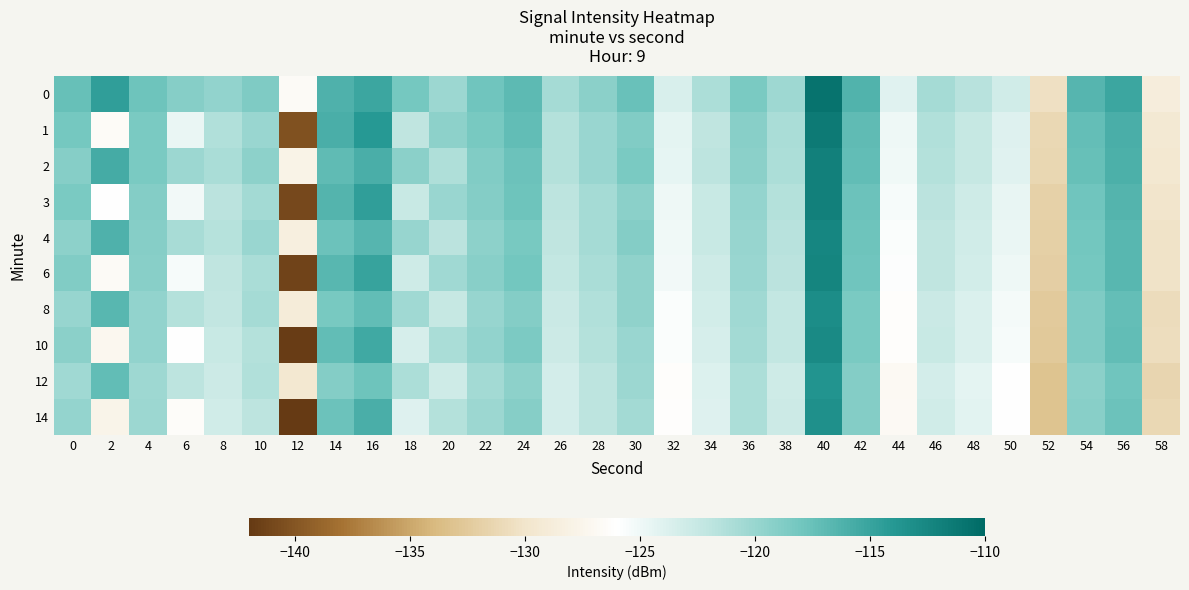

Reading left to right, extract all data points from this chart.

0: 0=-117.4	2=-114.5	4=-117.8	6=-119.1	8=-119.7	10=-118.7	12=-126.7	14=-116.2	16=-115.1	18=-118.2	20=-120.1	22=-118.0	24=-116.9	26=-120.7	28=-119.3	30=-117.5	32=-123.6	34=-121.1	36=-118.5	38=-120.3	40=-110.8	42=-116.4	44=-124.1	46=-120.7	48=-121.6	50=-123.1	52=-130.5	54=-116.6	56=-115.2	58=-128.6
1: 0=-118.2	2=-126.6	4=-118.4	6=-124.7	8=-121.3	10=-120.1	12=-140.3	14=-115.9	16=-114.0	18=-122.0	20=-119.5	22=-118.3	24=-117.2	26=-121.5	28=-120.1	30=-118.8	32=-124.3	34=-122.1	36=-119.2	38=-121.0	40=-111.5	42=-117.1	44=-125.0	46=-121.3	48=-122.4	50=-124.0	52=-131.2	54=-117.3	56=-115.9	58=-129.4
2: 0=-119.1	2=-115.7	4=-118.5	6=-120.2	8=-121.0	10=-119.5	12=-127.8	14=-117.1	16=-116.0	18=-119.3	20=-121.2	22=-118.8	24=-117.7	26=-121.5	28=-120.1	30=-118.4	32=-124.5	34=-122.0	36=-119.3	38=-121.1	40=-111.9	42=-117.2	44=-125.1	46=-121.5	48=-122.5	50=-124.1	52=-131.3	54=-117.5	56=-116.1	58=-129.6
3: 0=-118.5	2=-126.1	4=-118.9	6=-125.2	8=-121.8	10=-120.6	12=-141.0	14=-116.4	16=-114.6	18=-122.6	20=-120.1	22=-118.9	24=-117.8	26=-122.0	28=-120.7	30=-119.3	32=-124.9	34=-122.6	36=-119.8	38=-121.5	40=-112.0	42=-117.7	44=-125.5	46=-121.8	48=-122.9	50=-124.6	52=-131.8	54=-117.9	56=-116.4	58=-129.9
4: 0=-119.5	2=-116.2	4=-119.1	6=-120.8	8=-121.6	10=-120.1	12=-128.4	14=-117.7	16=-116.6	18=-119.9	20=-121.8	22=-119.4	24=-118.3	26=-122.1	28=-120.7	30=-119.0	32=-125.1	34=-122.6	36=-119.9	38=-121.7	40=-112.5	42=-117.8	44=-125.7	46=-122.1	48=-123.1	50=-124.7	52=-131.9	54=-118.1	56=-116.7	58=-130.2
6: 0=-118.8	2=-126.7	4=-119.2	6=-125.5	8=-122.1	10=-120.9	12=-141.3	14=-116.7	16=-114.9	18=-122.9	20=-120.4	22=-119.2	24=-118.1	26=-122.3	28=-121.0	30=-119.6	32=-125.2	34=-122.9	36=-120.1	38=-121.8	40=-112.3	42=-118.0	44=-125.8	46=-122.1	48=-123.2	50=-124.9	52=-132.1	54=-118.2	56=-116.7	58=-130.2
8: 0=-120.0	2=-116.7	4=-119.7	6=-121.4	8=-122.2	10=-120.7	12=-129.0	14=-118.3	16=-117.2	18=-120.5	20=-122.4	22=-120.0	24=-118.9	26=-122.7	28=-121.3	30=-119.6	32=-125.7	34=-123.2	36=-120.5	38=-122.3	40=-113.1	42=-118.4	44=-126.3	46=-122.7	48=-123.7	50=-125.3	52=-132.5	54=-118.7	56=-117.3	58=-130.8
10: 0=-119.3	2=-127.2	4=-119.7	6=-126.0	8=-122.6	10=-121.4	12=-141.8	14=-117.2	16=-115.4	18=-123.4	20=-120.9	22=-119.7	24=-118.6	26=-122.8	28=-121.5	30=-120.1	32=-125.7	34=-123.4	36=-120.6	38=-122.3	40=-112.8	42=-118.5	44=-126.3	46=-122.6	48=-123.7	50=-125.4	52=-132.6	54=-118.7	56=-117.2	58=-130.7
12: 0=-120.5	2=-117.2	4=-120.3	6=-122.0	8=-122.8	10=-121.3	12=-129.6	14=-118.9	16=-117.8	18=-121.1	20=-123.0	22=-120.6	24=-119.5	26=-123.3	28=-121.9	30=-120.2	32=-126.3	34=-123.8	36=-121.1	38=-122.9	40=-113.7	42=-119.0	44=-126.9	46=-123.3	48=-124.3	50=-125.9	52=-133.1	54=-119.3	56=-117.9	58=-131.4
14: 0=-119.8	2=-127.7	4=-120.2	6=-126.5	8=-123.1	10=-121.9	12=-142.3	14=-117.7	16=-115.9	18=-123.9	20=-121.4	22=-120.2	24=-119.1	26=-123.3	28=-122.0	30=-120.6	32=-126.2	34=-123.9	36=-121.1	38=-122.8	40=-113.3	42=-119.0	44=-126.8	46=-123.1	48=-124.2	50=-125.9	52=-133.1	54=-119.2	56=-117.7	58=-131.2